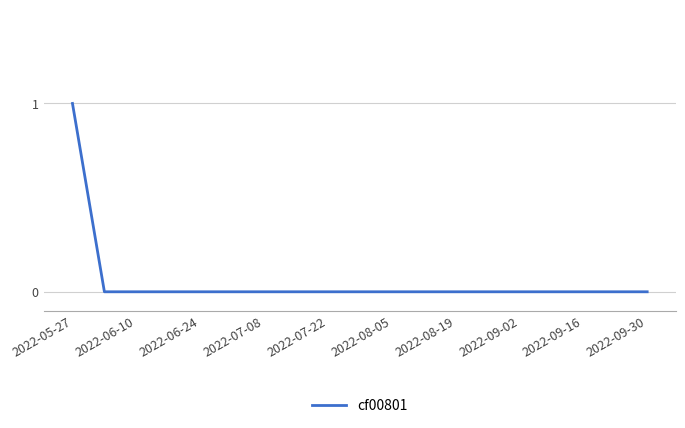

Reading left to right, list all the values displayed in this chart.

1	0	0	0	0	0	0	0	0	0	0	0	0	0	0	0	0	0	0